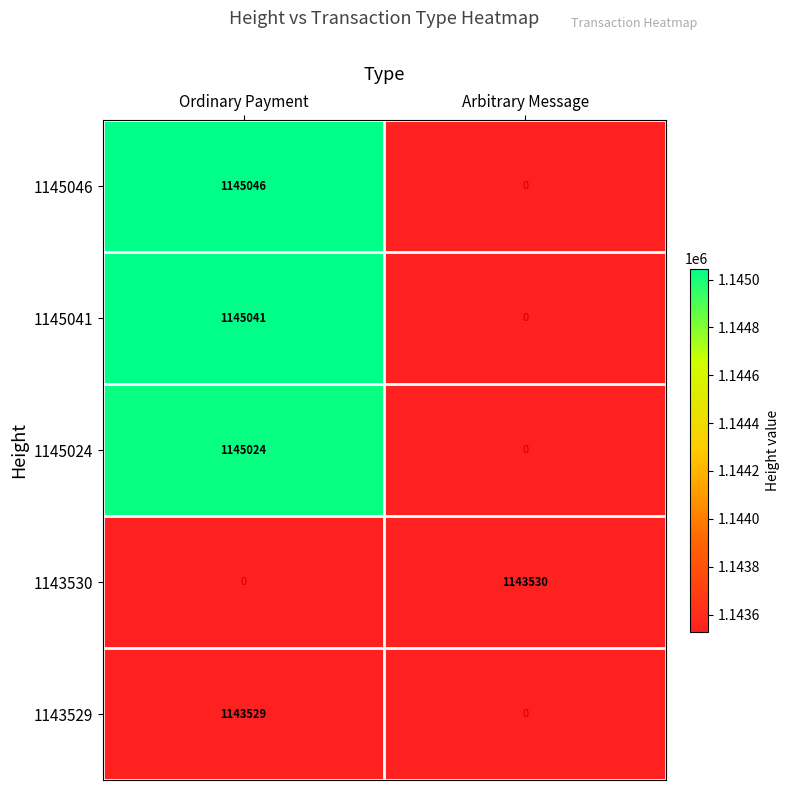

Rank the series by their maximum value, from highest to lowest.

1145046, 1145041, 1145024, 1143530, 1143529